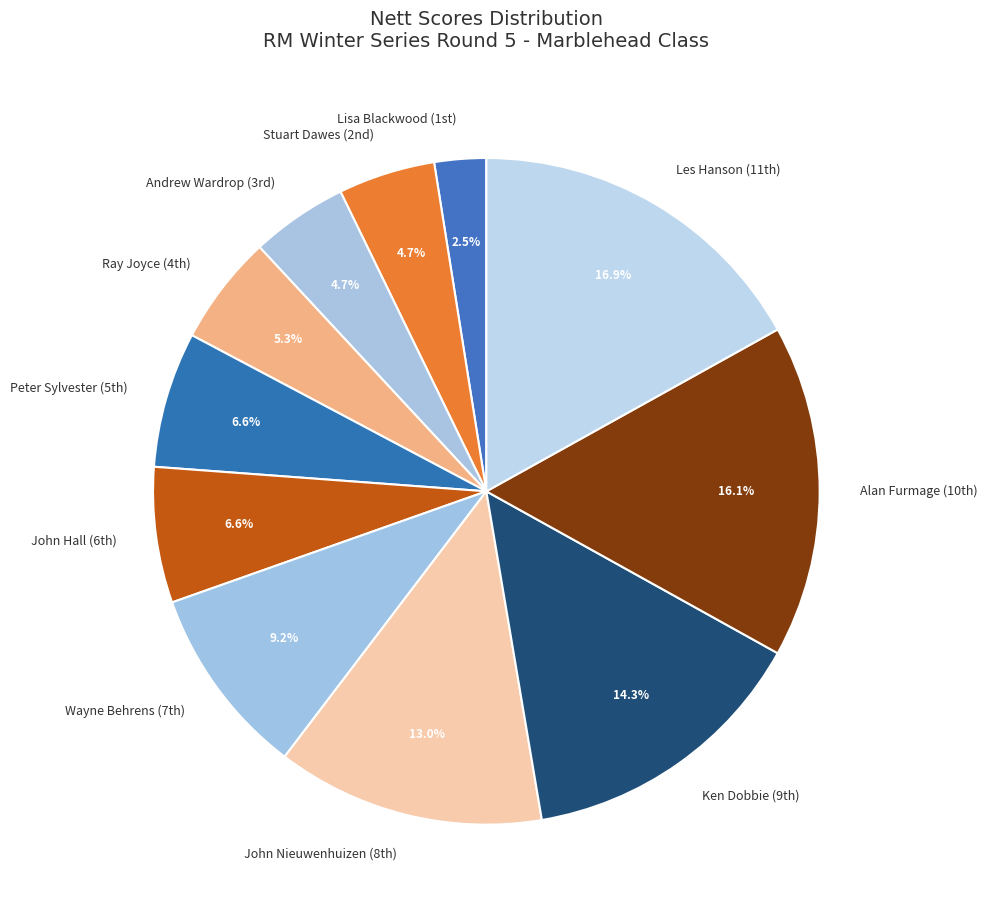

Does any single category account for the majority?

No